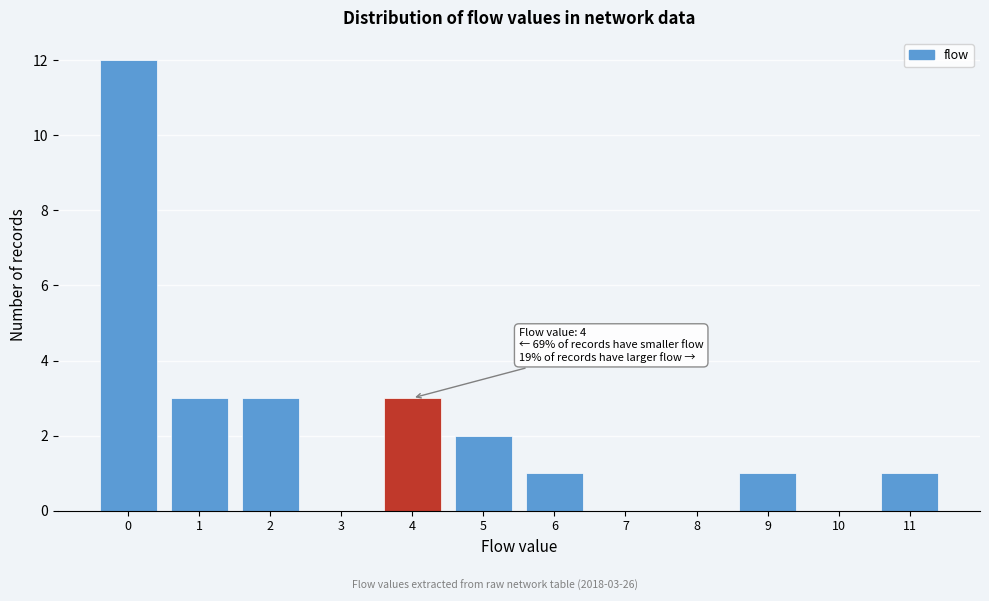

Over which range of the x-axis is the bar tallest?

-0.5 to 0.5